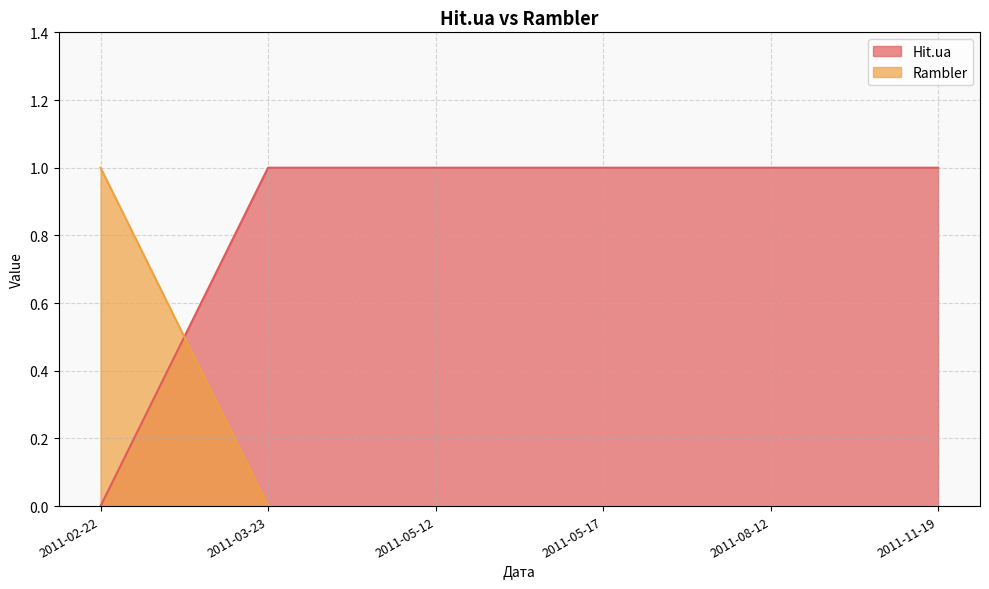

Count the Hit.ua values in the range 1 to 2.

5